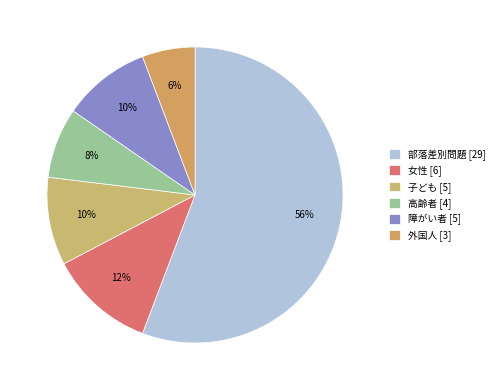

What is the change in value from 部落差別問題 to 女性?

-23